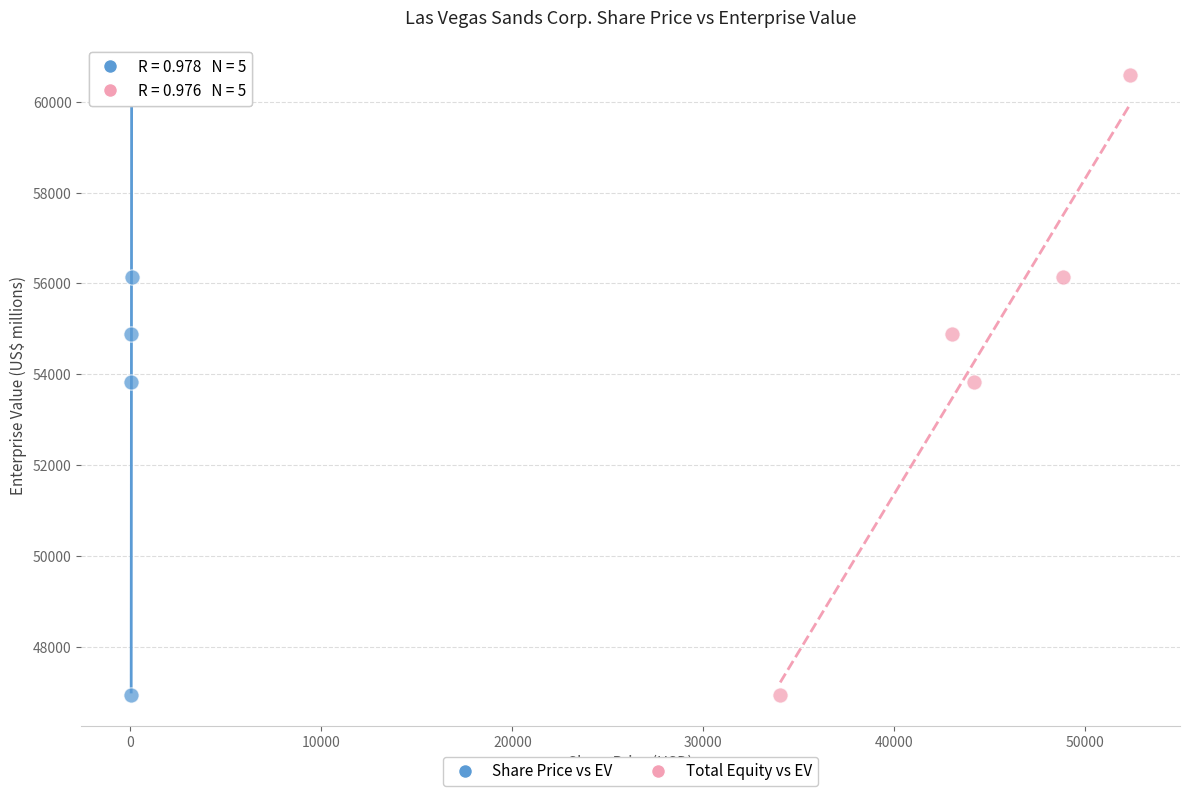

What are all the series names shown in the legend?

Share Price vs EV, Total Equity vs EV